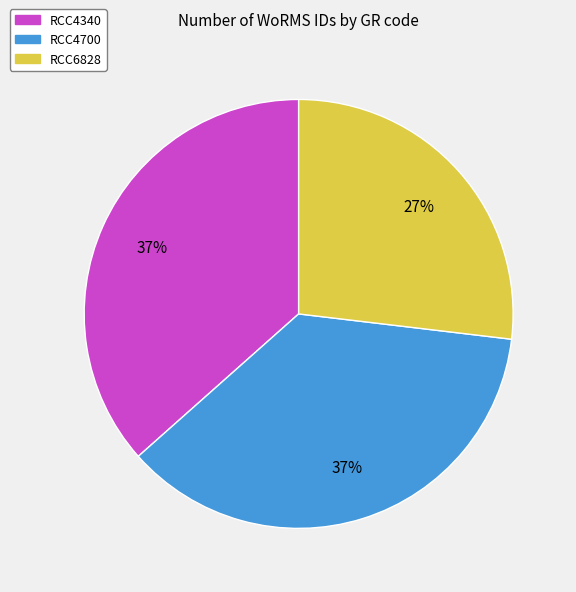

Which category has the smallest portion of the pie?

RCC6828